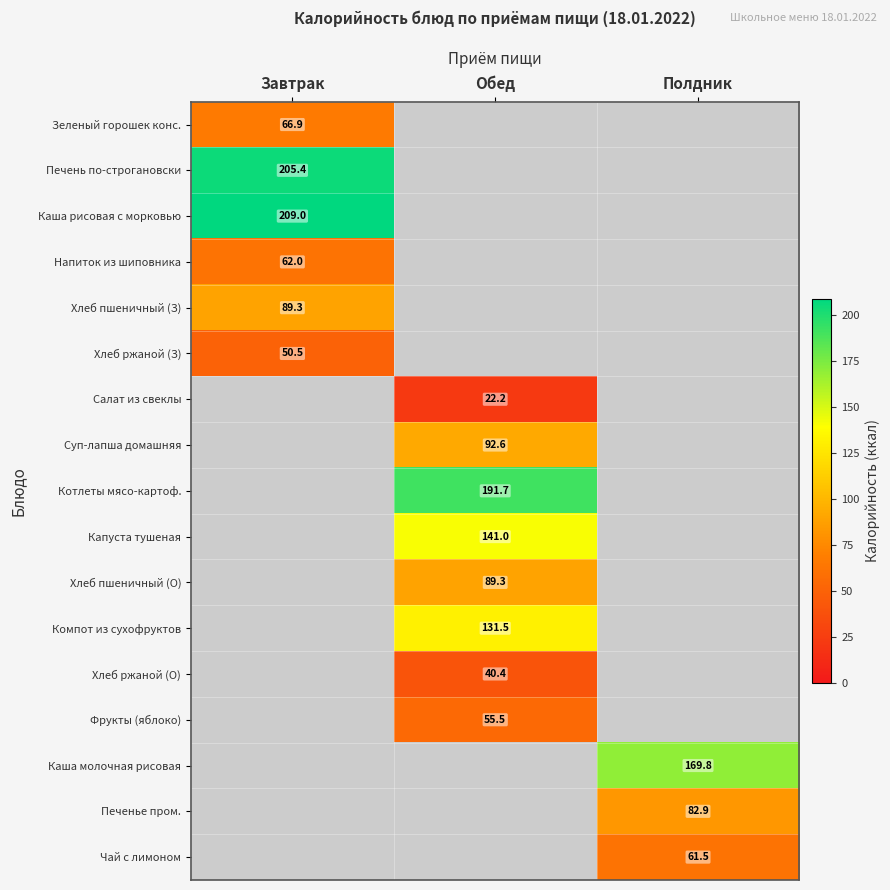

Is the value of Каша рисовая с морковью at Завтрак greater than the value of Хлеб ржаной (О) at Обед?

Yes